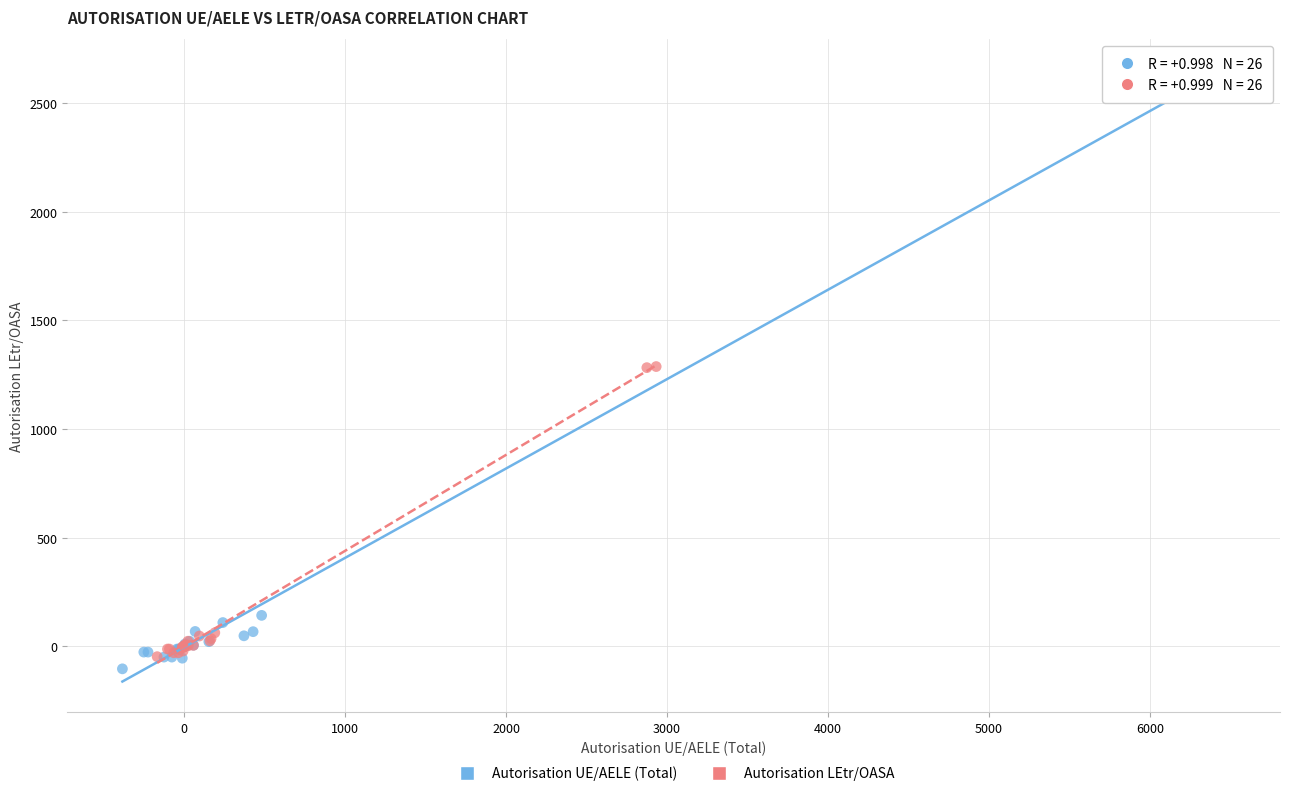

What are all the series names shown in the legend?

Autorisation UE/AELE (Total), Autorisation LEtr/OASA